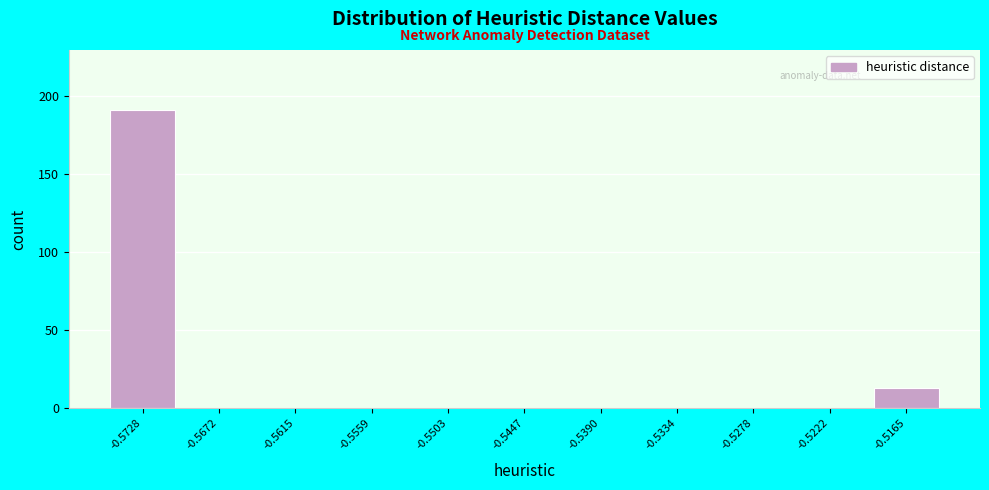

Reading left to right, transcribe this chart: for each bar, give the range it covers on the x-axis and its height. Neither the bar edges nor the heights are printed on the chart, so give them approximately, as read against the axes.

-0.576 to -0.570: 190
-0.570 to -0.564: 0
-0.564 to -0.559: 0
-0.559 to -0.553: 0
-0.553 to -0.547: 0
-0.547 to -0.542: 0
-0.542 to -0.536: 0
-0.536 to -0.531: 0
-0.531 to -0.525: 0
-0.525 to -0.519: 0
-0.519 to -0.514: 15